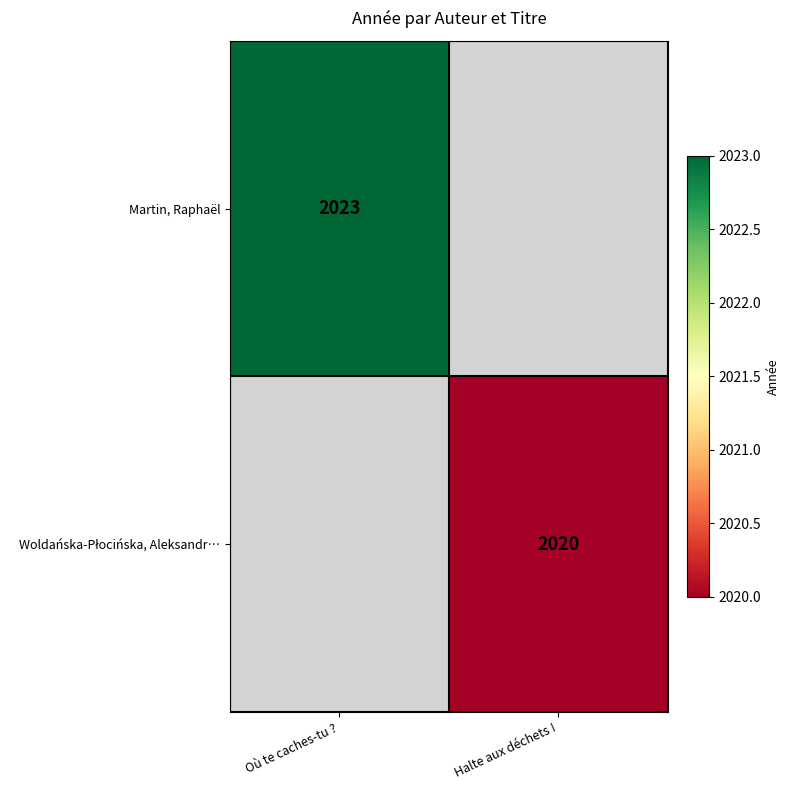

What is the smallest value displayed?

2020.0